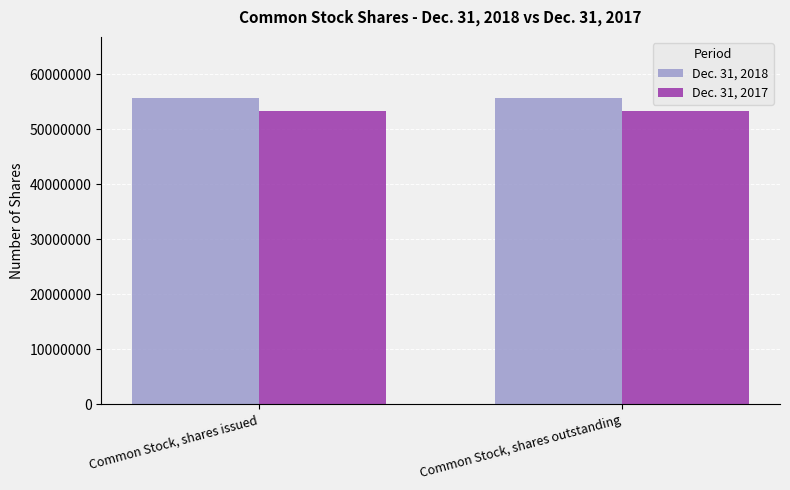

At how many categories does at least one series exceed 55057393?

2